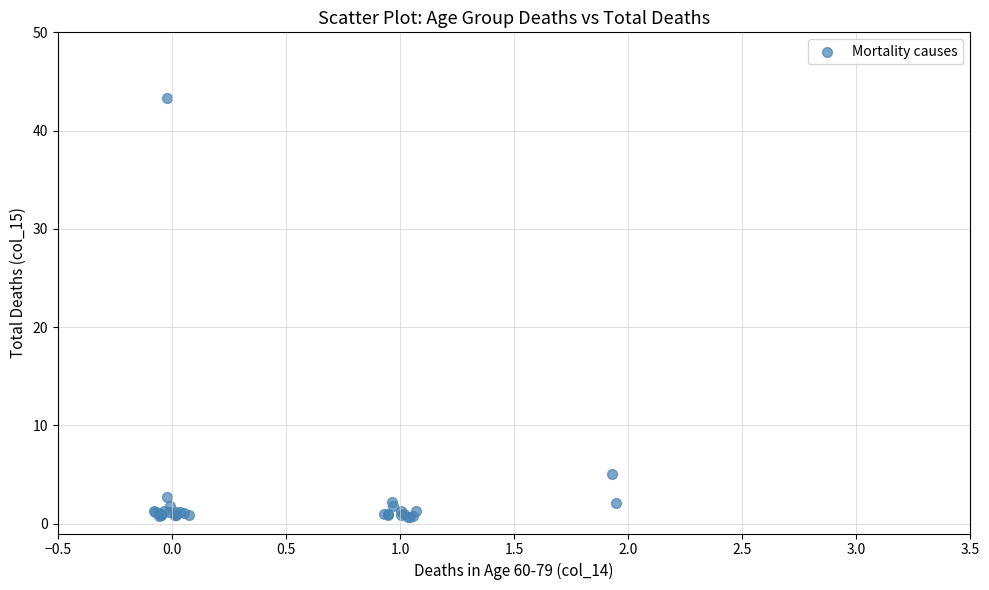

What Y value in the scatter plot is closest to 21?

5.0